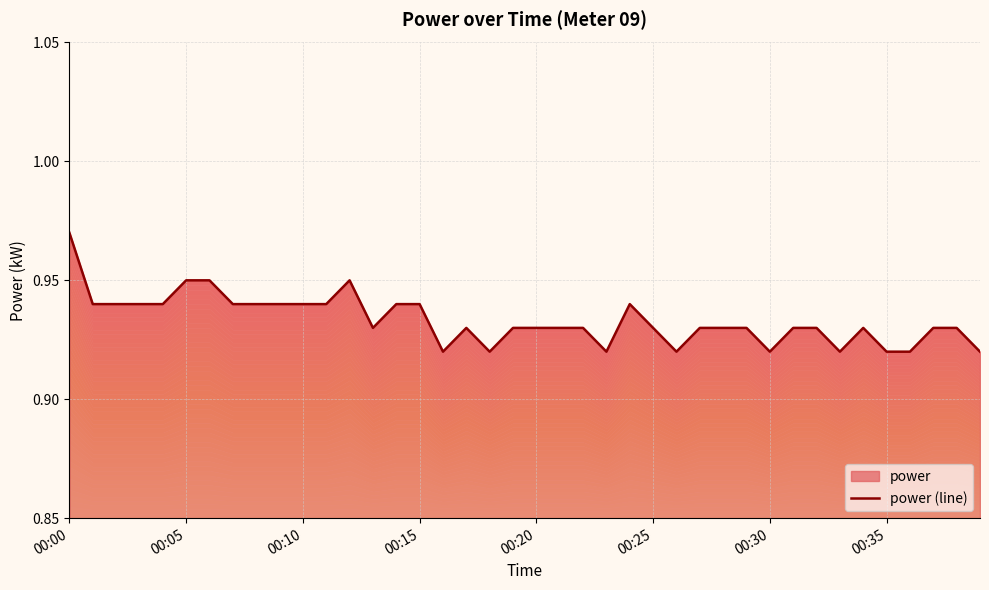

What is the value of the 24th point from the left?

0.9